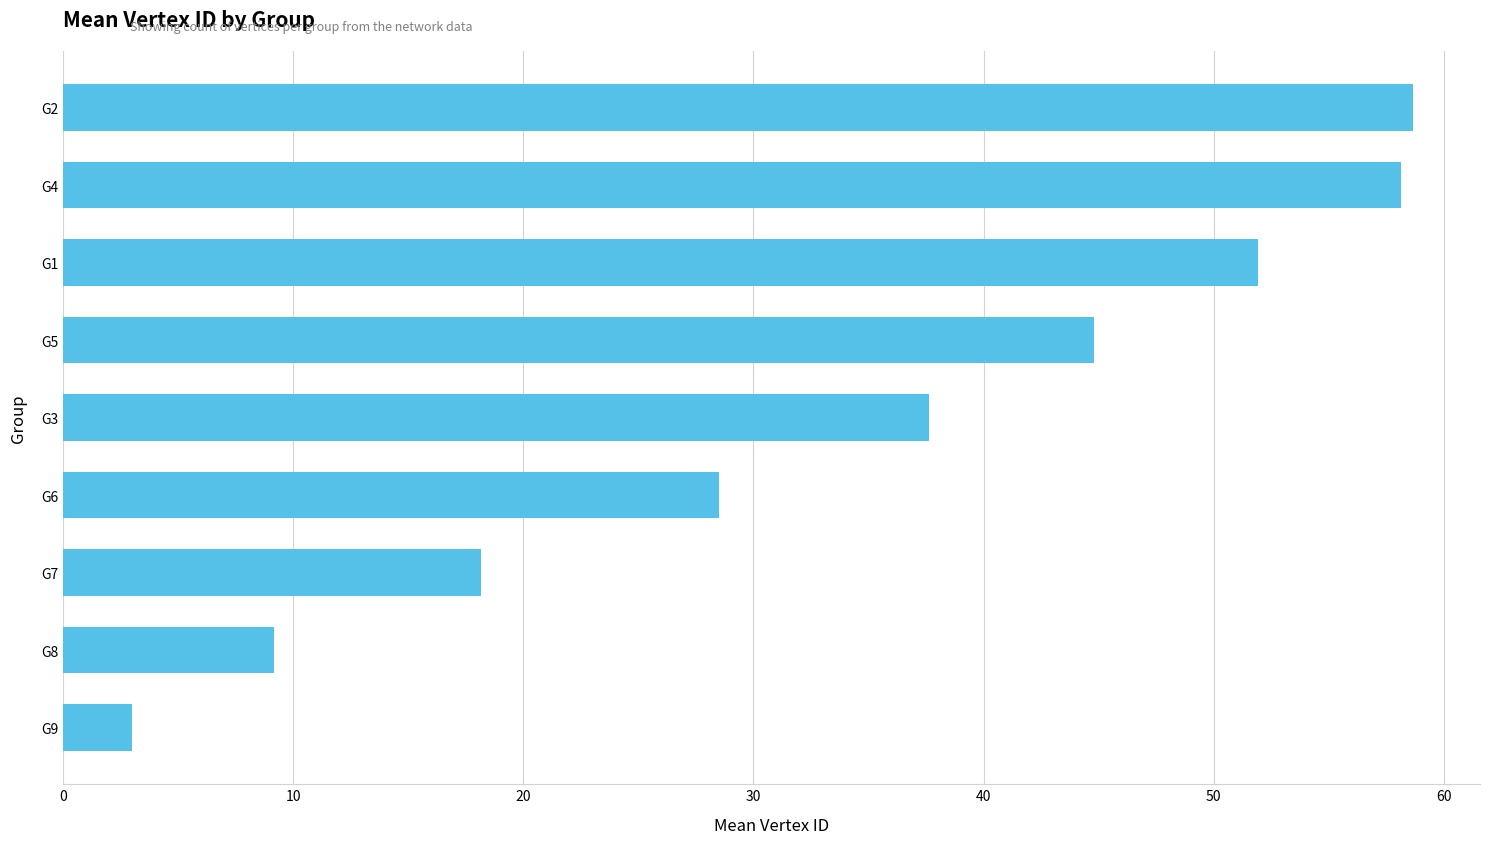

Is it true that the value at G6 is 15.3?

False